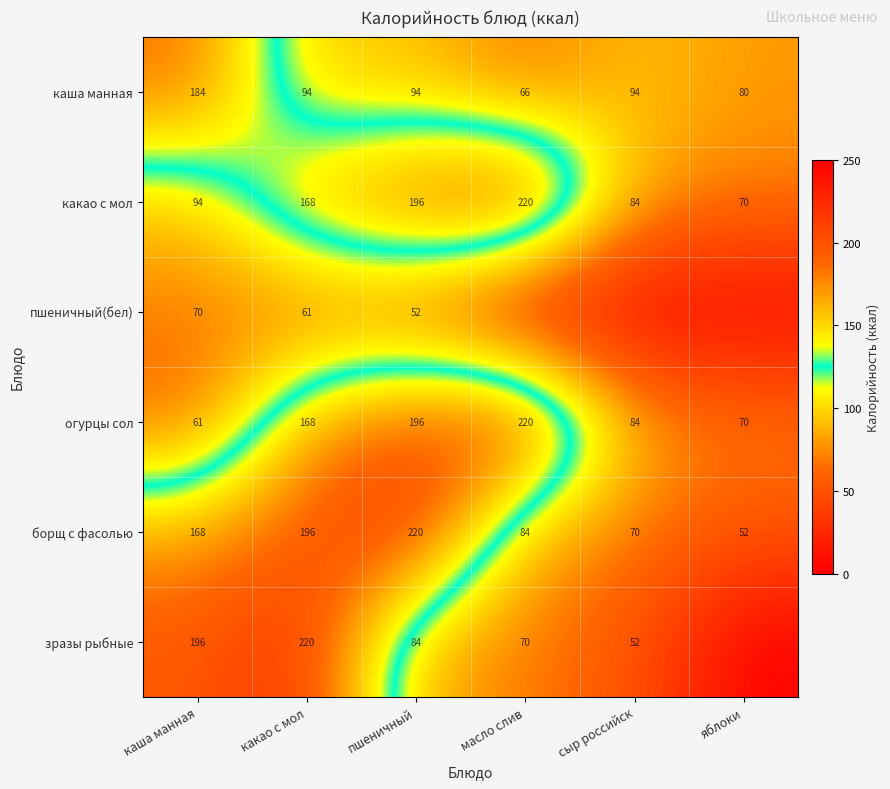

What is the difference between the пшеничный(бел) values at какао с мол and каша манная?

9